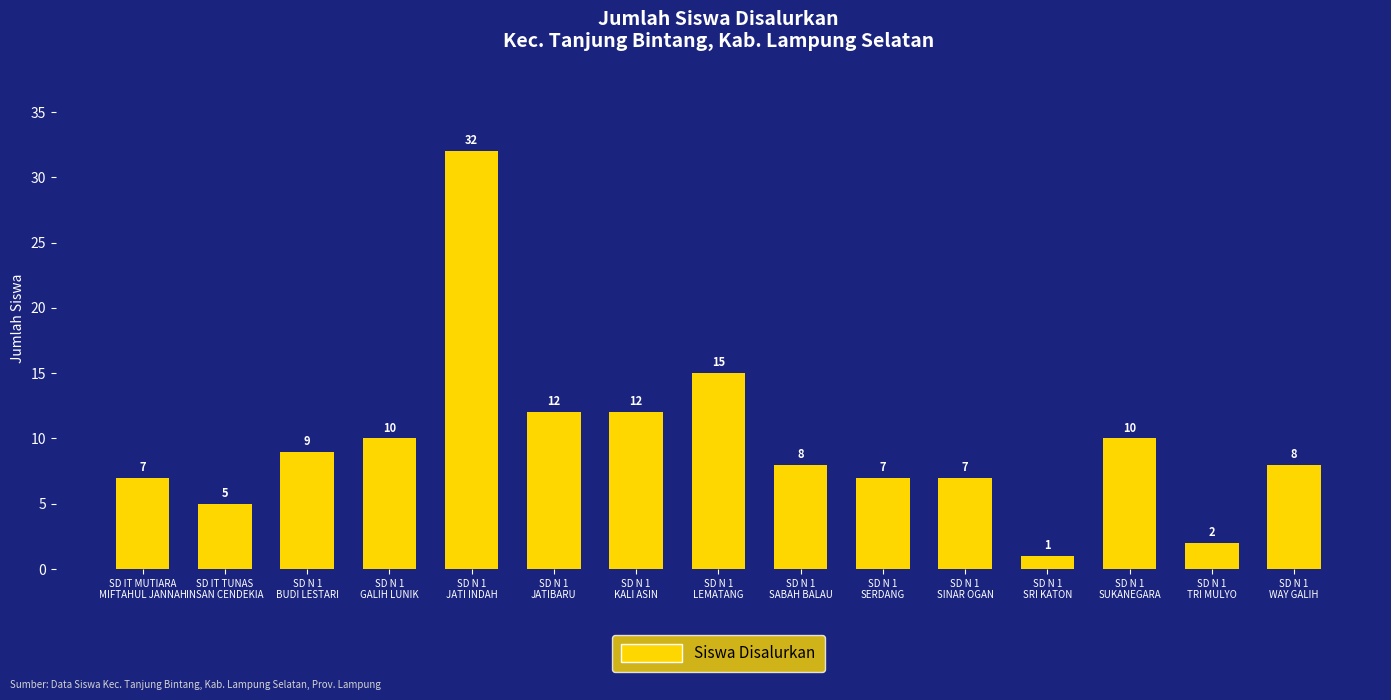

Which category has the highest value across all series?

SD N 1
JATI INDAH